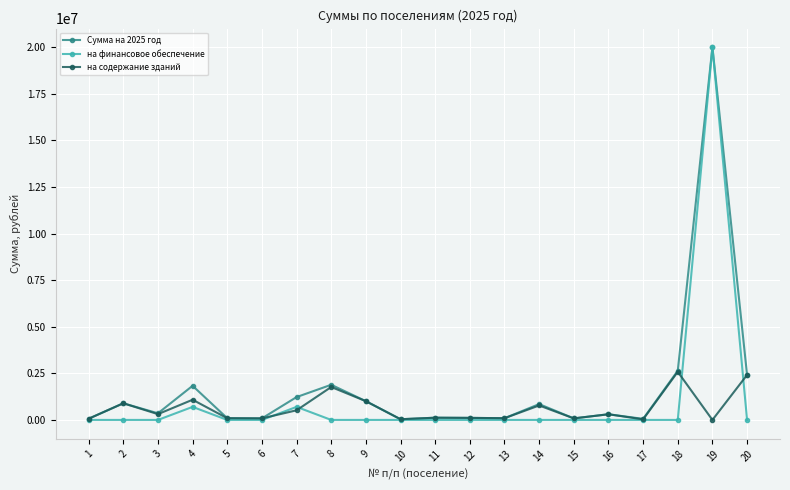

Is this an area chart (filled region under the line)?

No